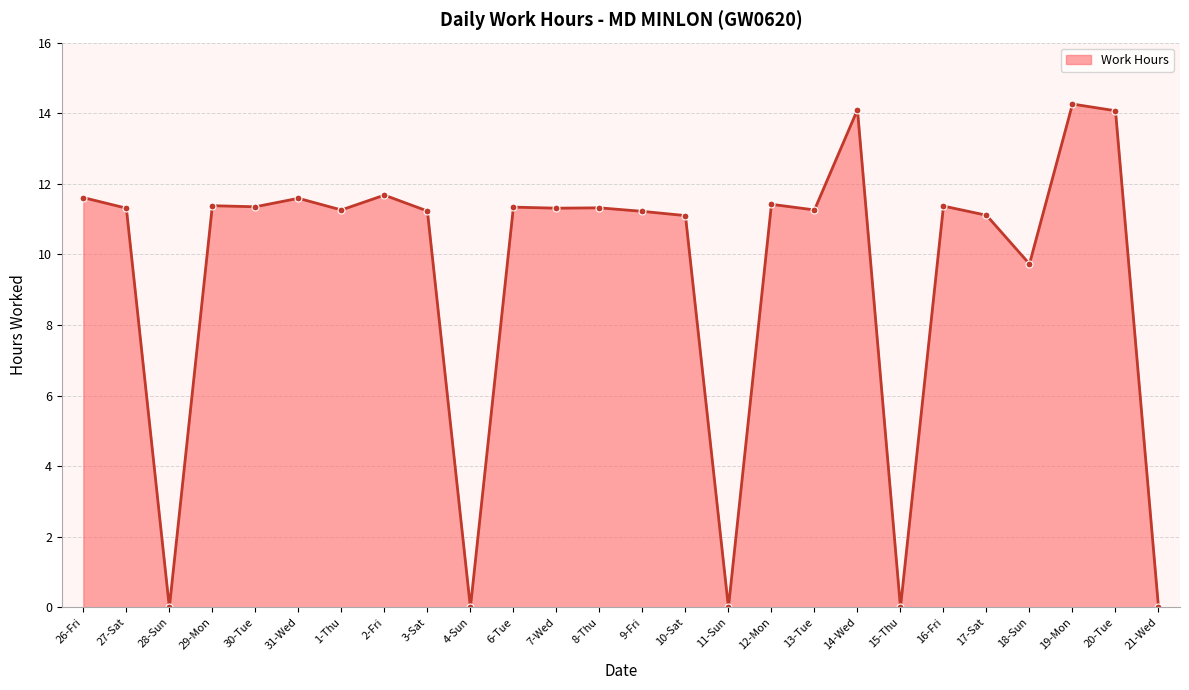

At which category does the data reach its first local valley?

28-Sun